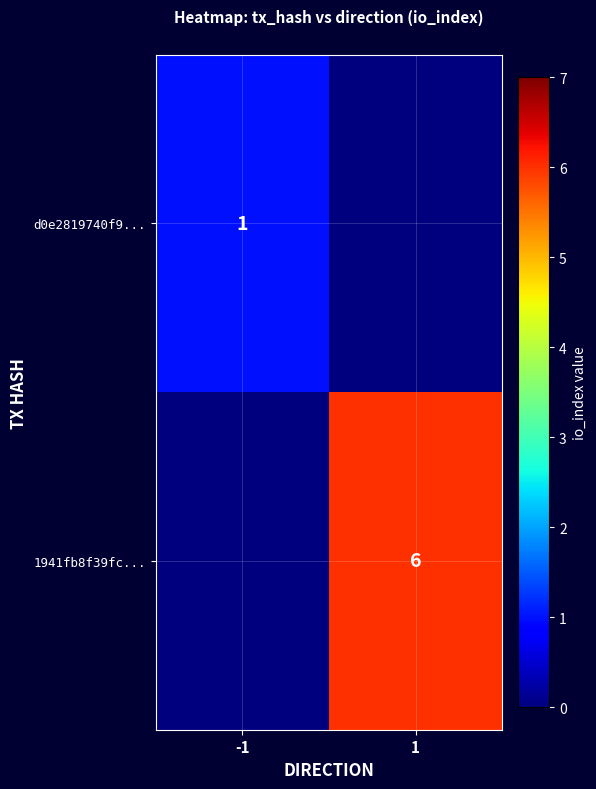

Is it true that d0e2819740f9... equals 1 at -1?

True